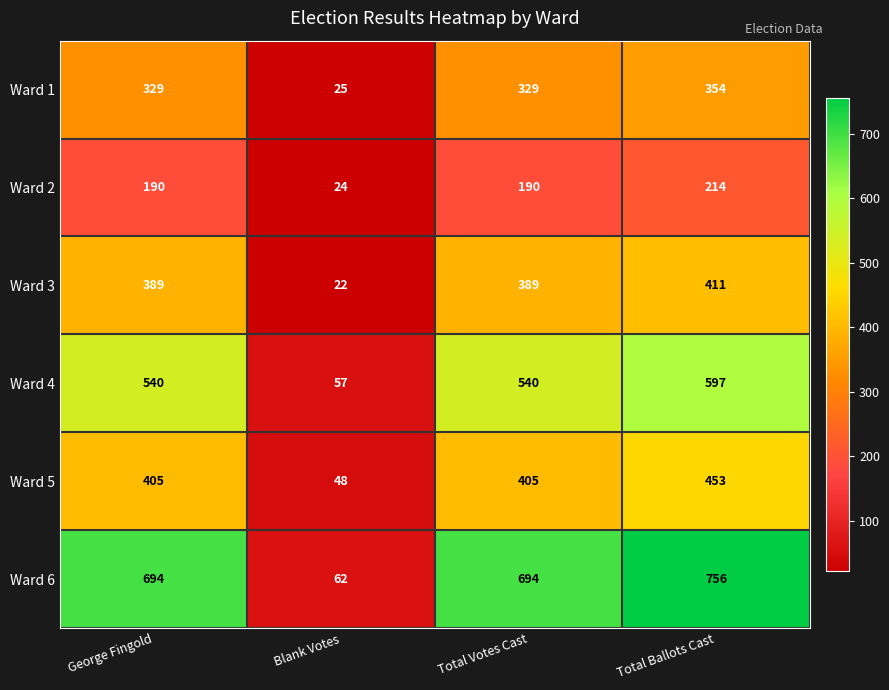

Reading left to right, what are all the values shown in this chart?

Ward 1: George Fingold=329	Blank Votes=25	Total Votes Cast=329	Total Ballots Cast=354
Ward 2: George Fingold=190	Blank Votes=24	Total Votes Cast=190	Total Ballots Cast=214
Ward 3: George Fingold=389	Blank Votes=22	Total Votes Cast=389	Total Ballots Cast=411
Ward 4: George Fingold=540	Blank Votes=57	Total Votes Cast=540	Total Ballots Cast=597
Ward 5: George Fingold=405	Blank Votes=48	Total Votes Cast=405	Total Ballots Cast=453
Ward 6: George Fingold=694	Blank Votes=62	Total Votes Cast=694	Total Ballots Cast=756